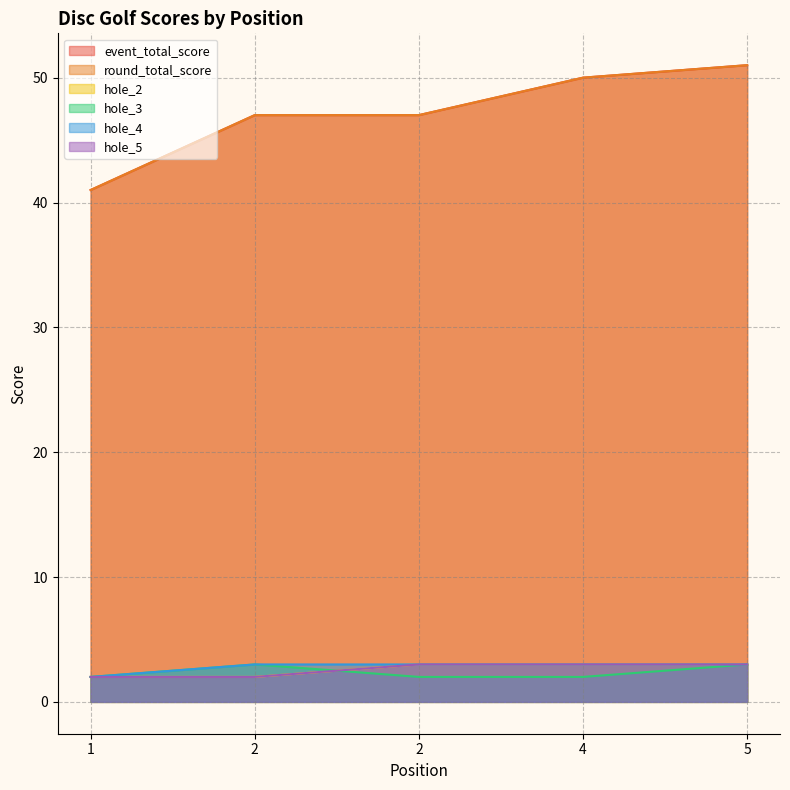

What is the difference between the round_total_score values at 1 and 4?

9